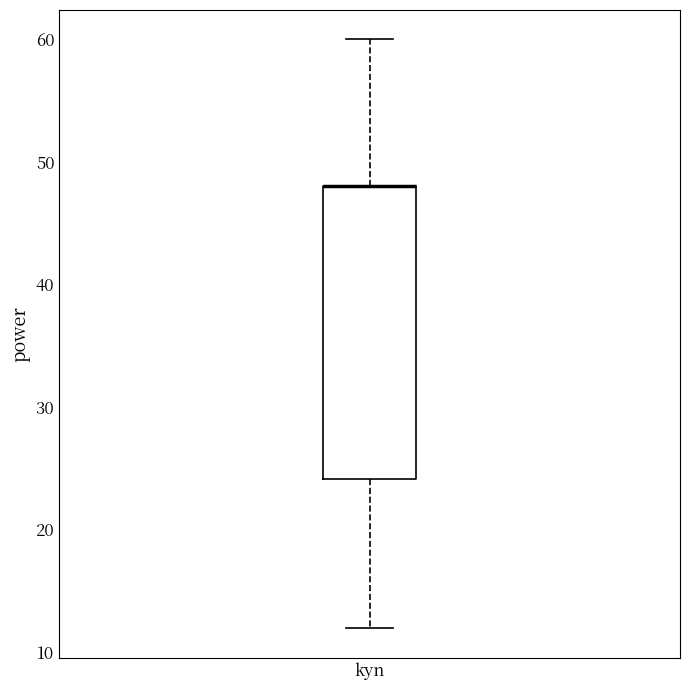

Read this box plot against the y-axis: the position of the median line, the range covered by the box, and the ends of both whiskers. The values are not printed on the chart, so give them approximately, as read against the axis.

median 48 (drawn on the box's upper edge), box 24 to 48, whiskers 12 to 60